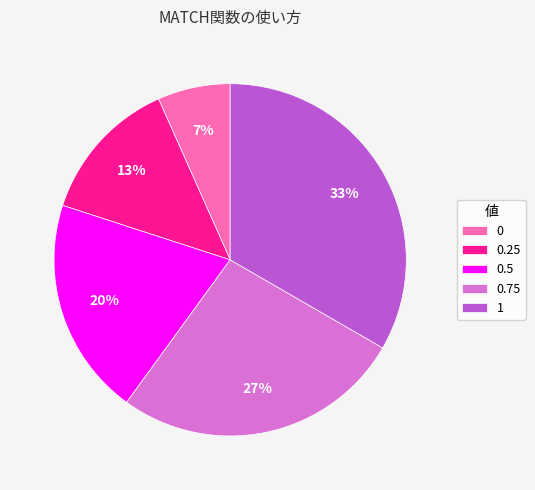

Count the number of slices in the pie.

5